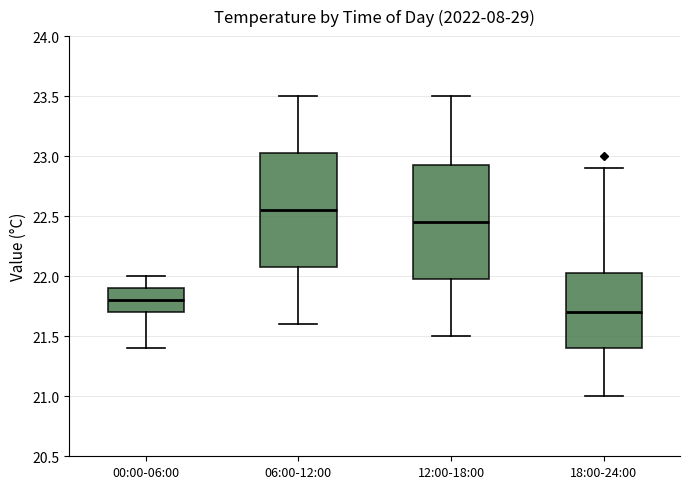

Reading left to right, transcribe this box plot: for each box, give where its median line is, the range the box spans, and where its two whiskers end, as read against the y-axis. The values are not printed on the chart, so give them approximately, as read against the axis.

00:00-06:00: median 21.80, box 21.70 to 21.90, whiskers 21.40 to 22.00
06:00-12:00: median 22.55, box 22.10 to 23.05, whiskers 21.60 to 23.50
12:00-18:00: median 22.45, box 22.00 to 22.95, whiskers 21.50 to 23.50
18:00-24:00: median 21.70, box 21.40 to 22.05, whiskers 21.00 to 22.90